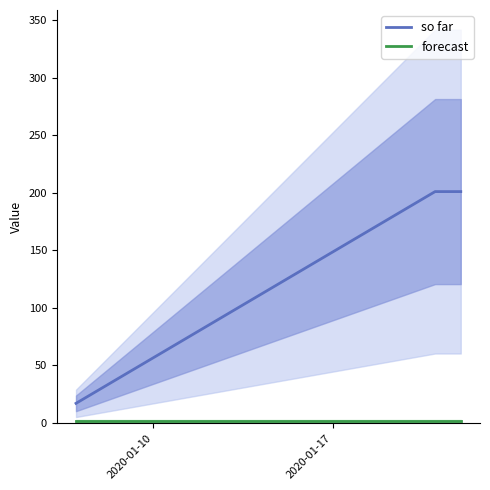

What is the average value of the so far series?

140